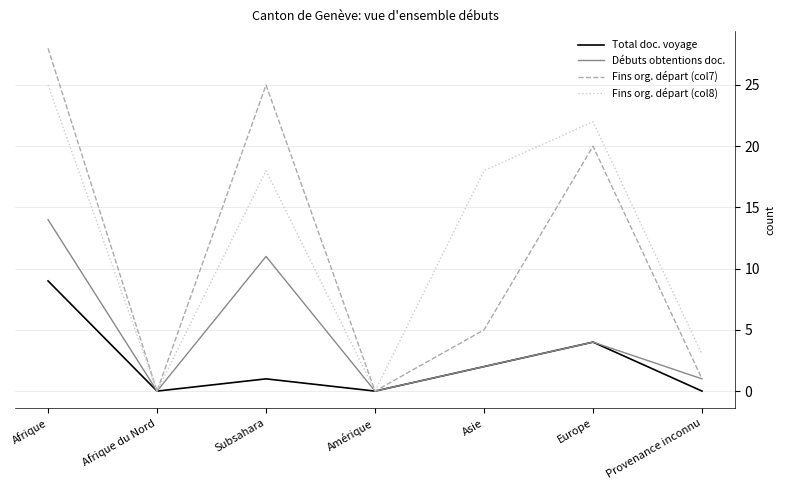

At which label is Total doc. voyage closest to 4?

Europe